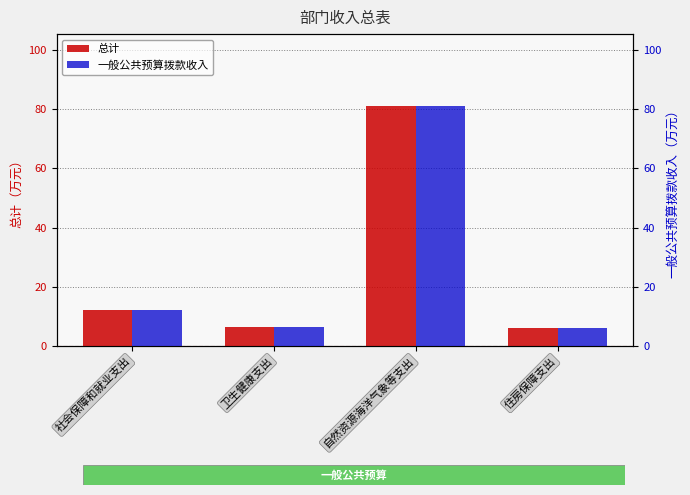

Reading right to left, extract all data points from this chart.

总计: 6.1	81.0	6.3	12.3
一般公共预算拨款收入: 6.1	81.0	6.3	12.3